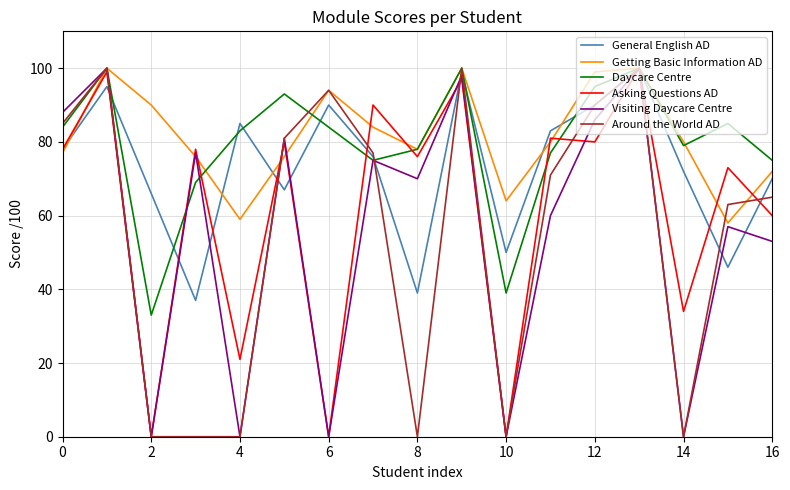

What is the greatest value displayed?

100